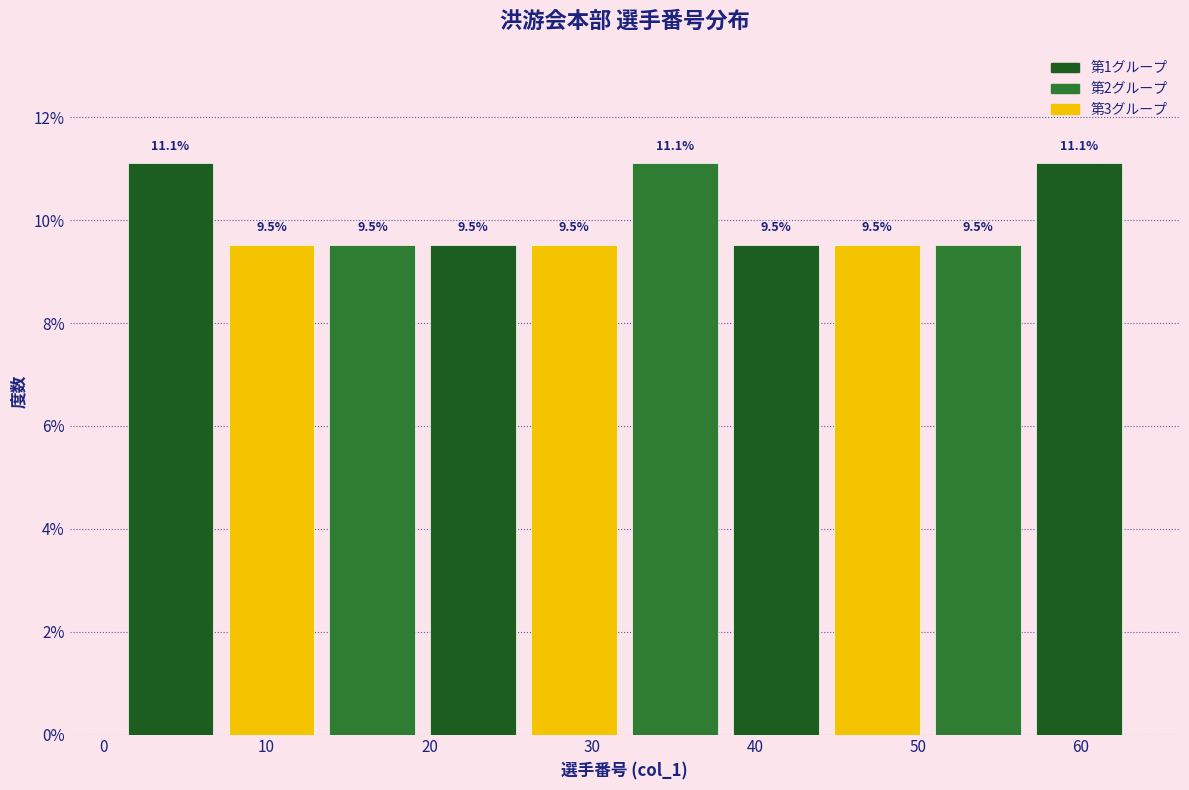

How tall is the bar that spans 1.0 to 7.2 on the x-axis? The bar edges are not printed on the chart, so give them approximately, as read against the axis.

11.1